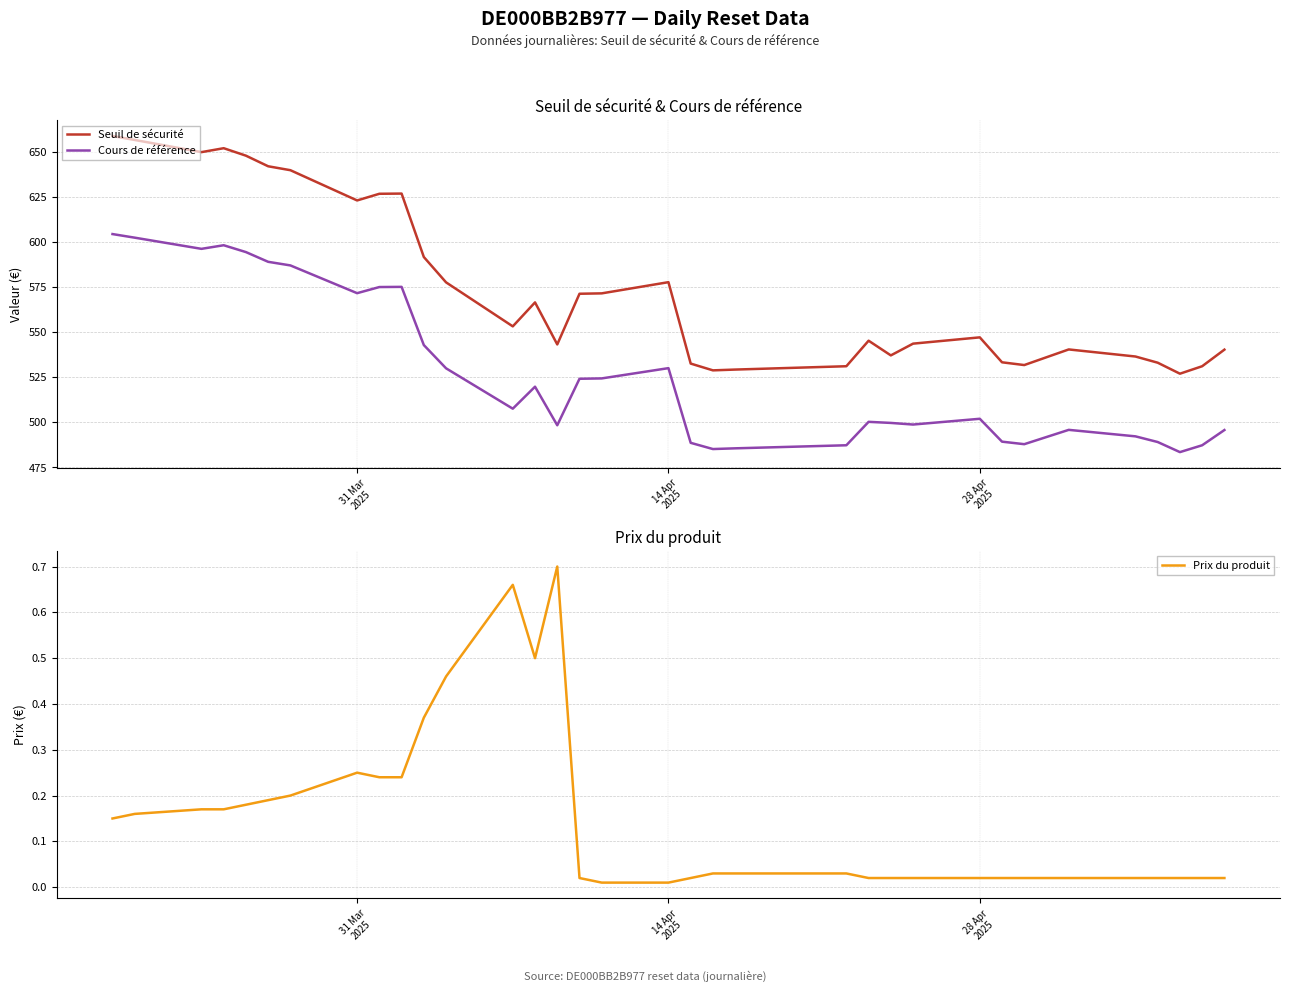

What is the lowest value of the Seuil de sécurité series?

527.0